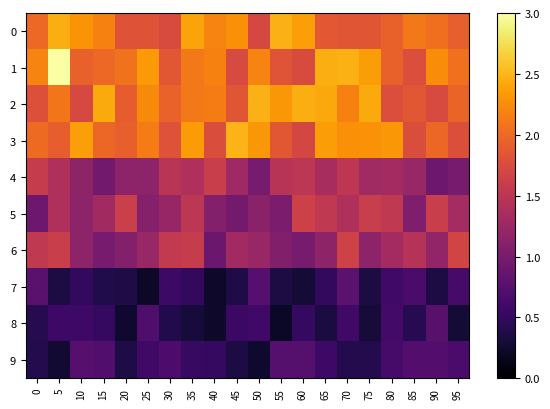

Count the number of data series in this chart.

10